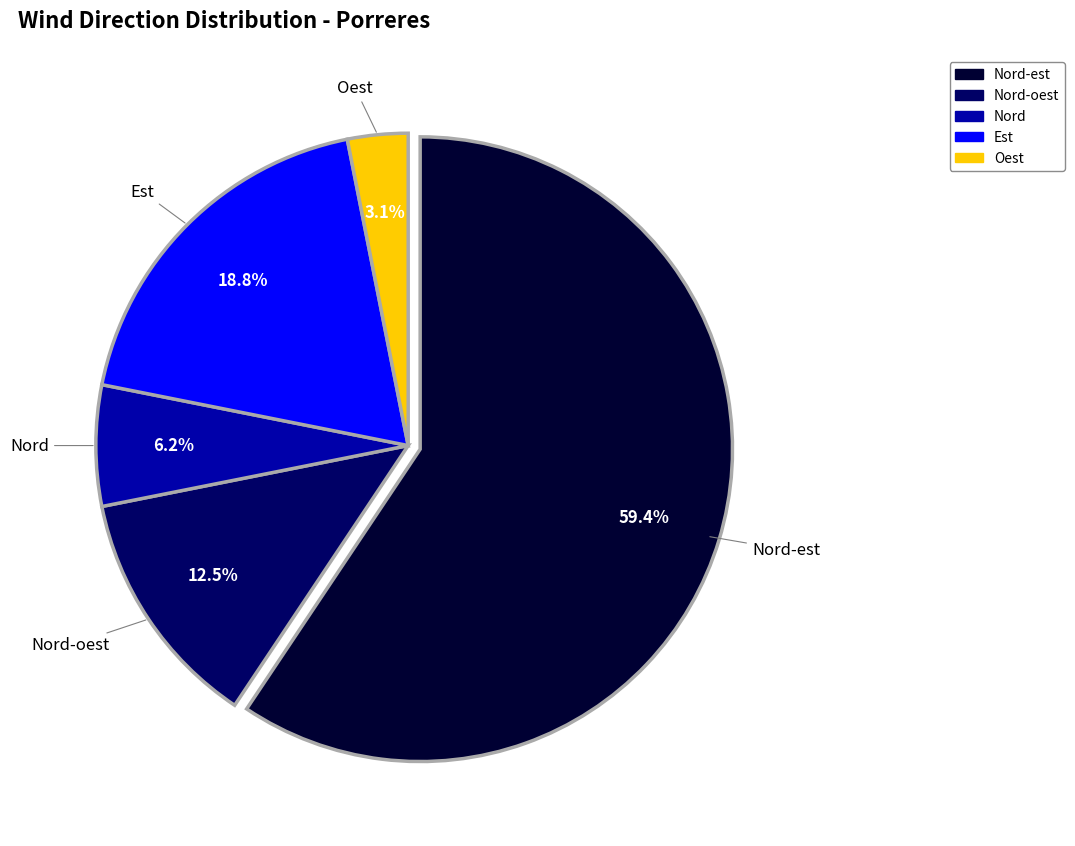

Is there any slice that represents more than half of the pie?

Yes